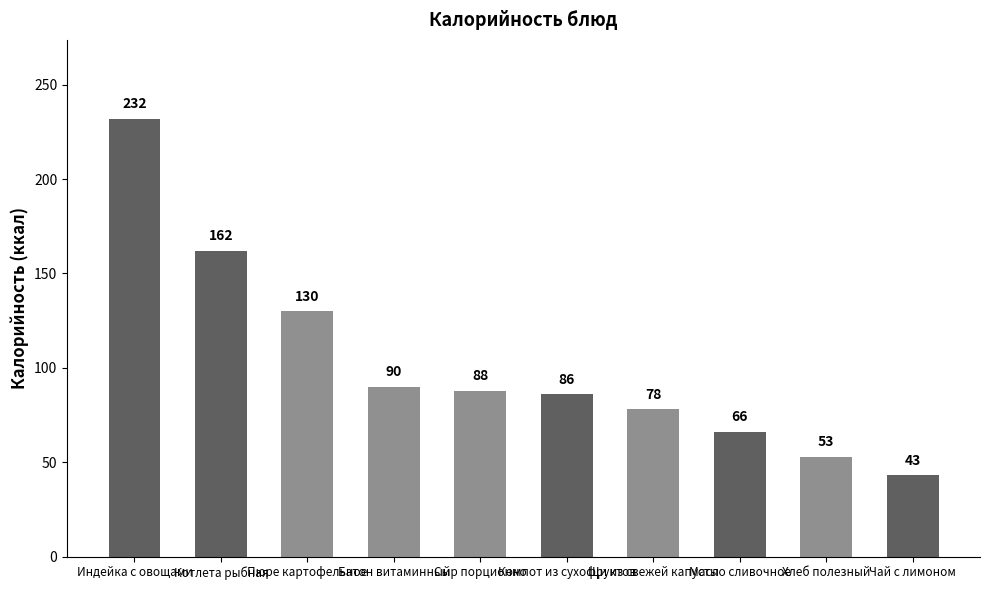

What is the average value?

103